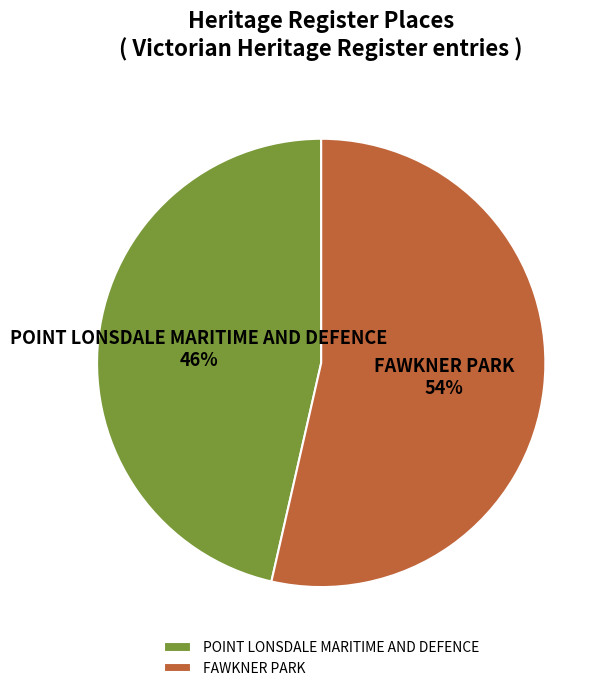

To the nearest percent, what portion does FAWKNER PARK represent?

54%